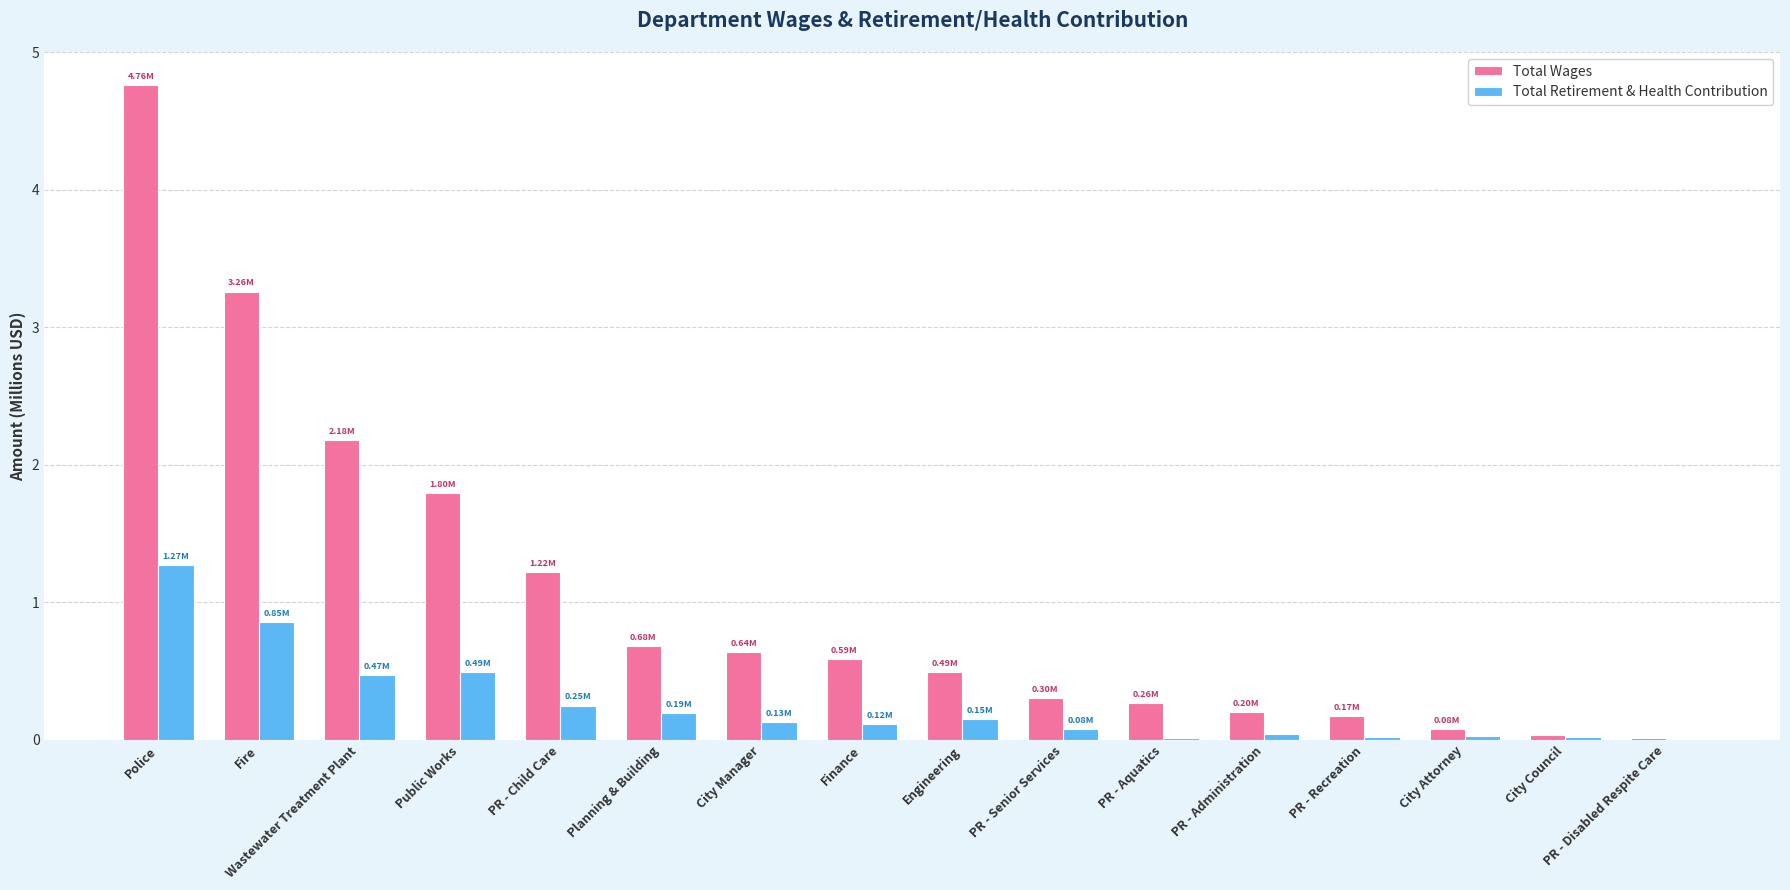

Which series has the largest total across all categories?

Total Wages